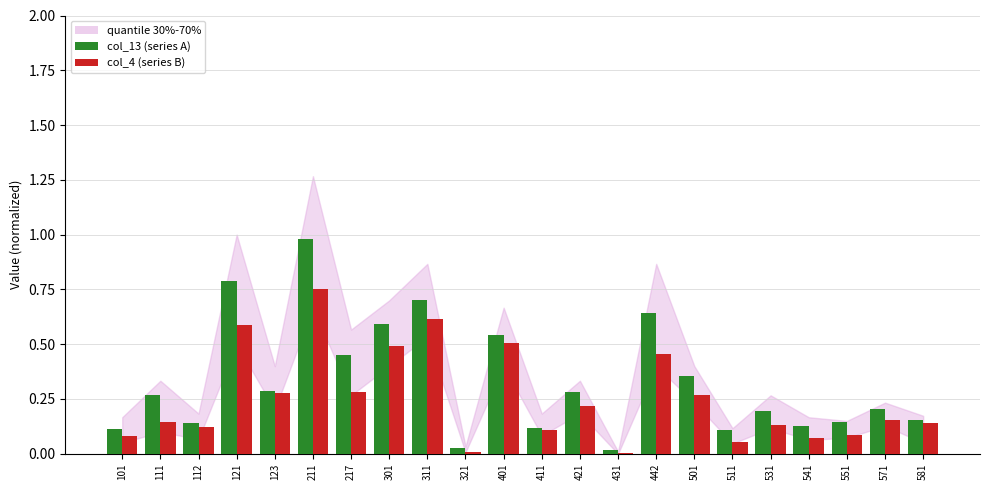

Are the bars grouped side by side (vs. stacked)?

Yes